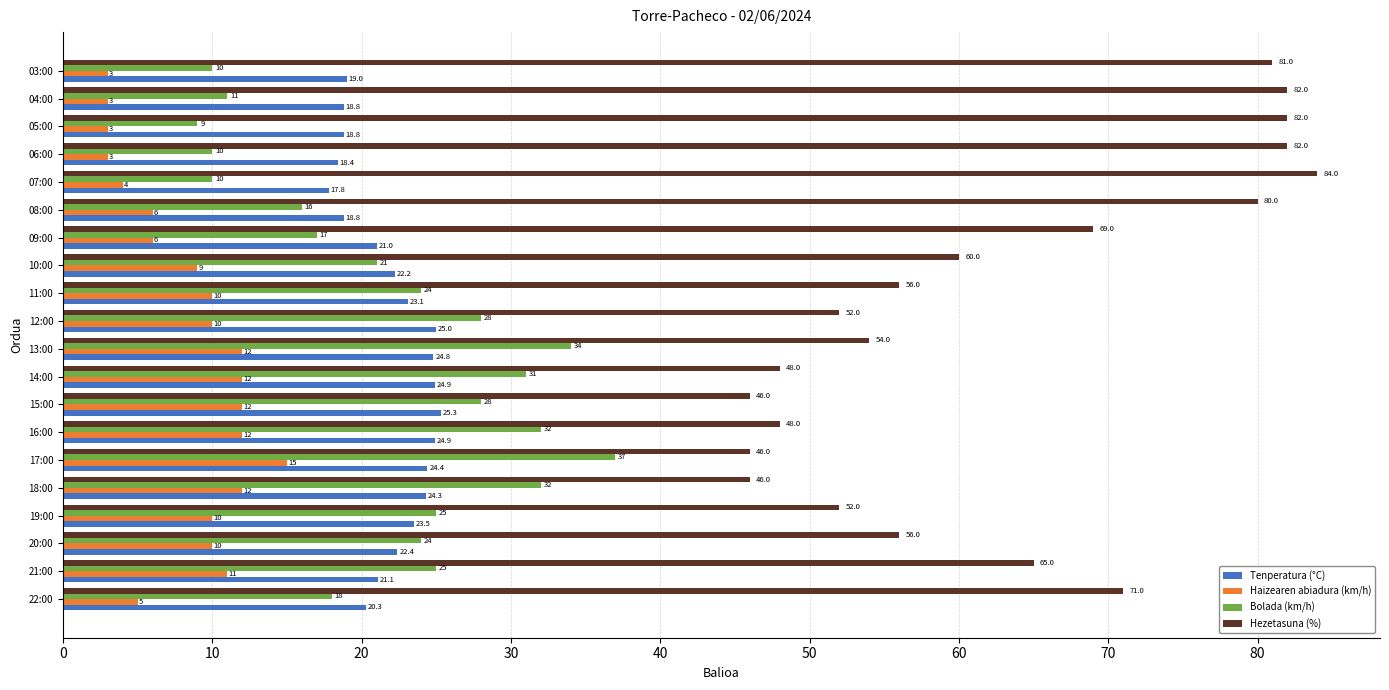

The Haizearen abiadura (km/h) series shows 5.1 at 14:00. True or false?

False